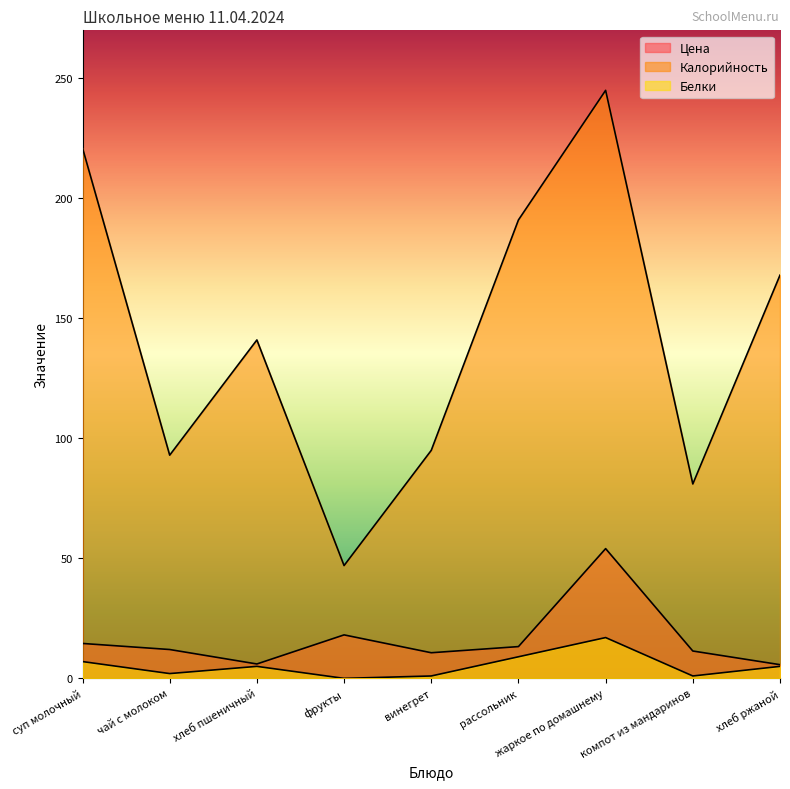

What is the difference between the highest and lowest values at хлеб пшеничный?

136.0